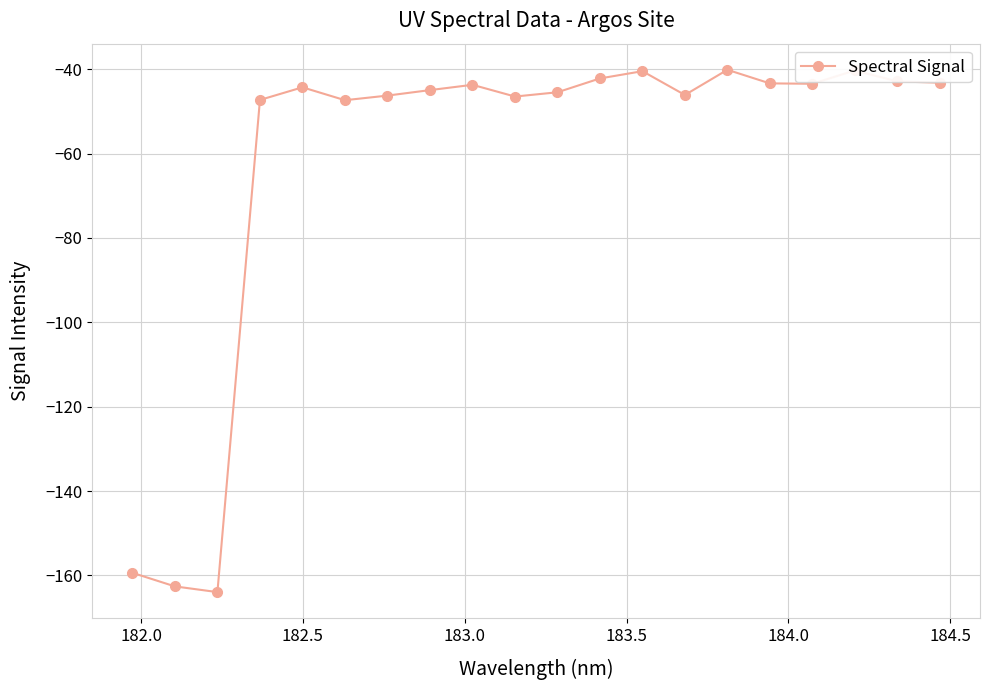

What is the value of the 17th point from the left?

-43.4